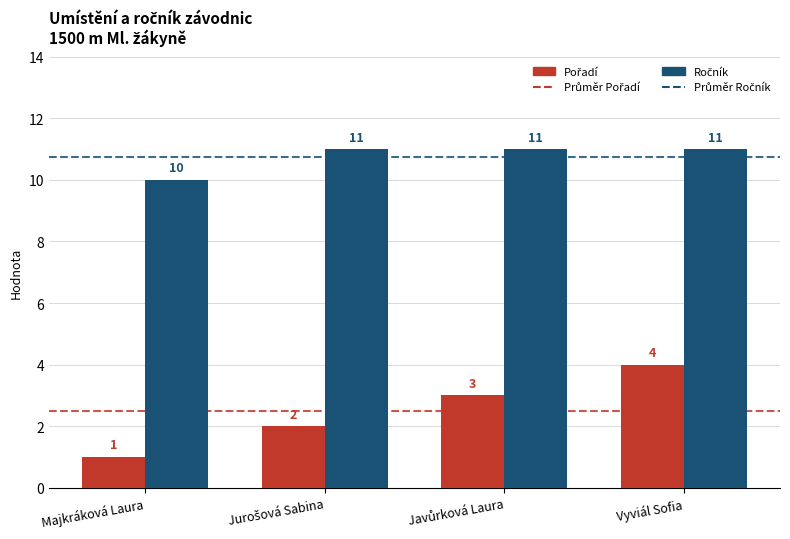

What is the maximum value shown in the chart?

11